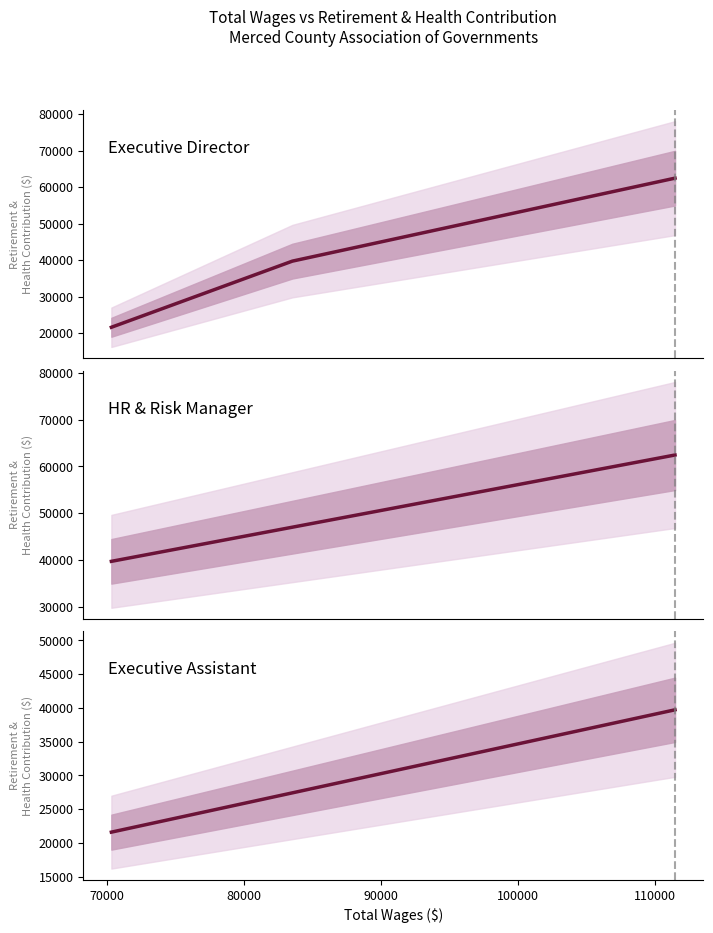

At which label is the value closest to 30657?

70000